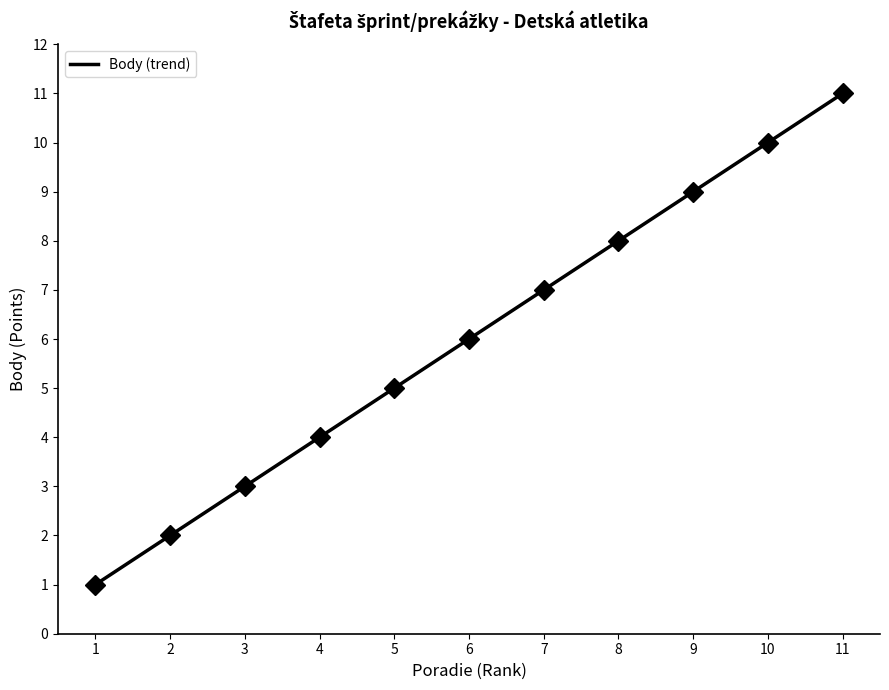

What is the greatest value displayed?

11